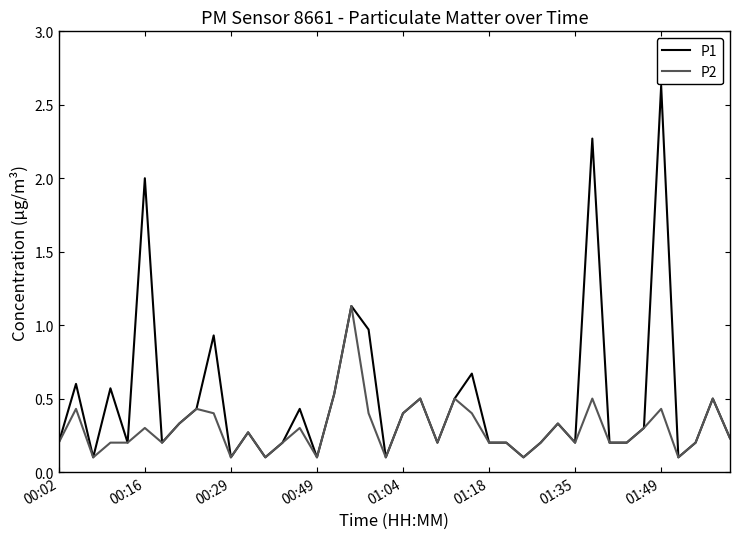

Which series has the largest total across all categories?

P1